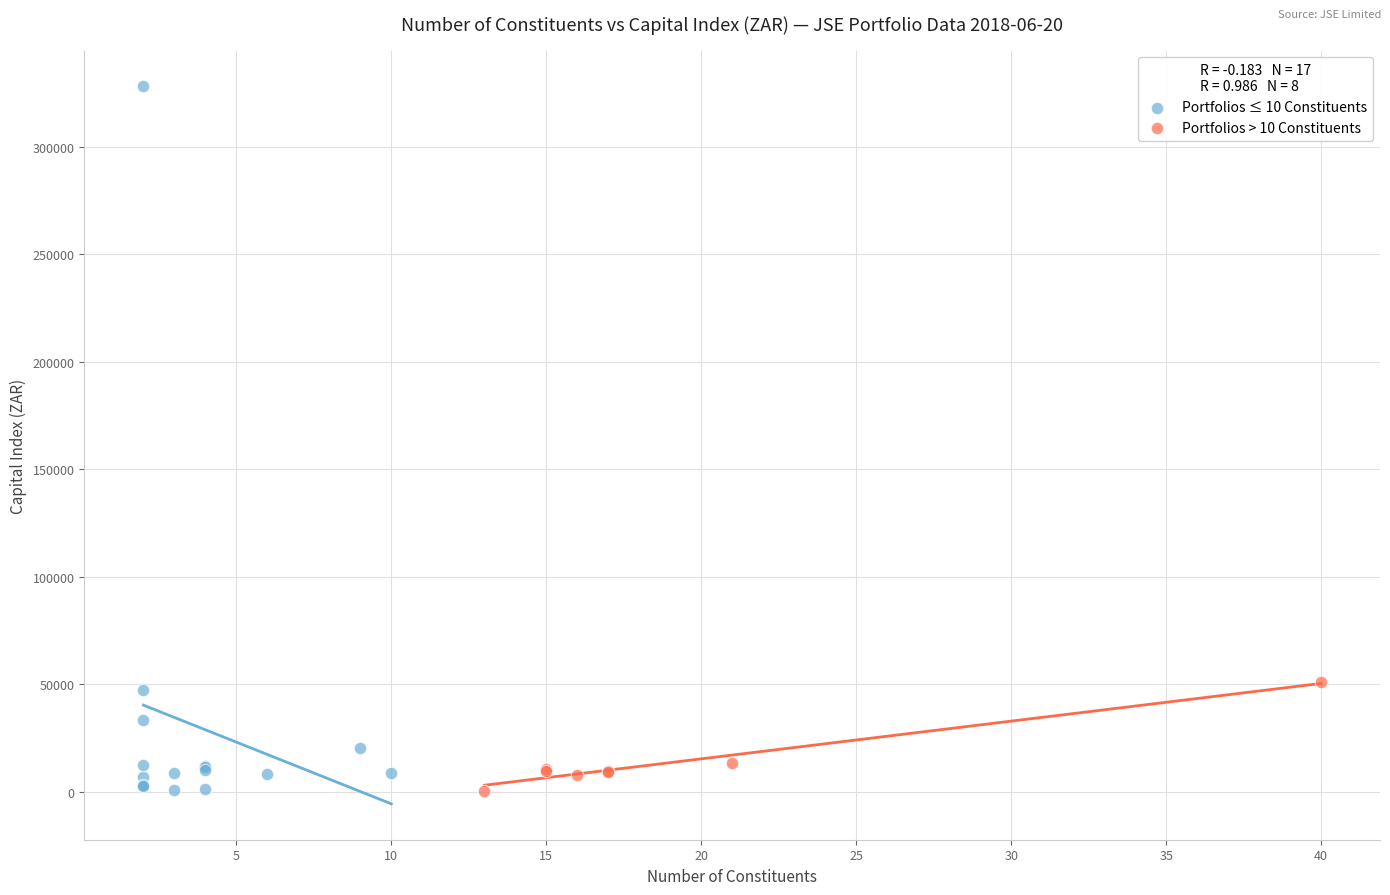

What are all the series names shown in the legend?

Portfolios ≤ 10 Constituents, Portfolios > 10 Constituents